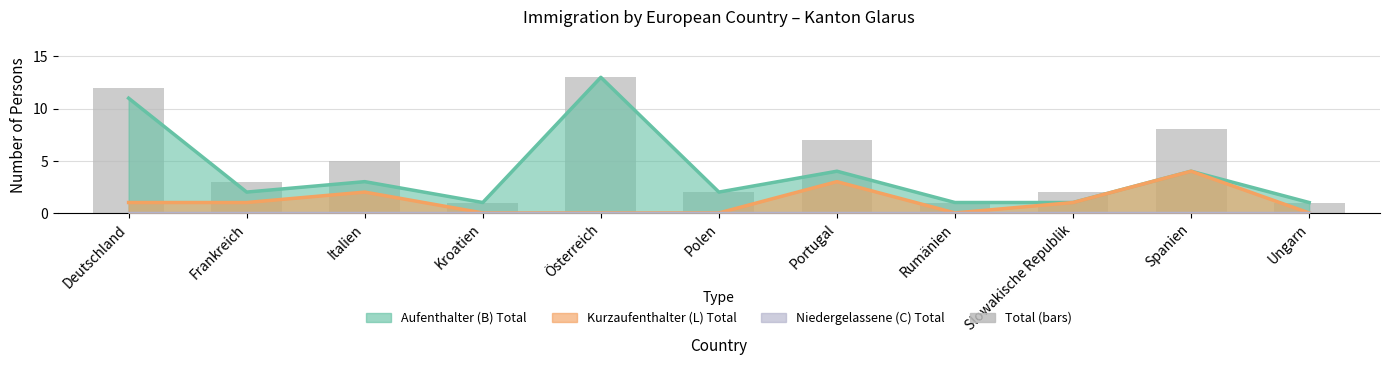

What is the sum of the values at Frankreich and Polen?

5